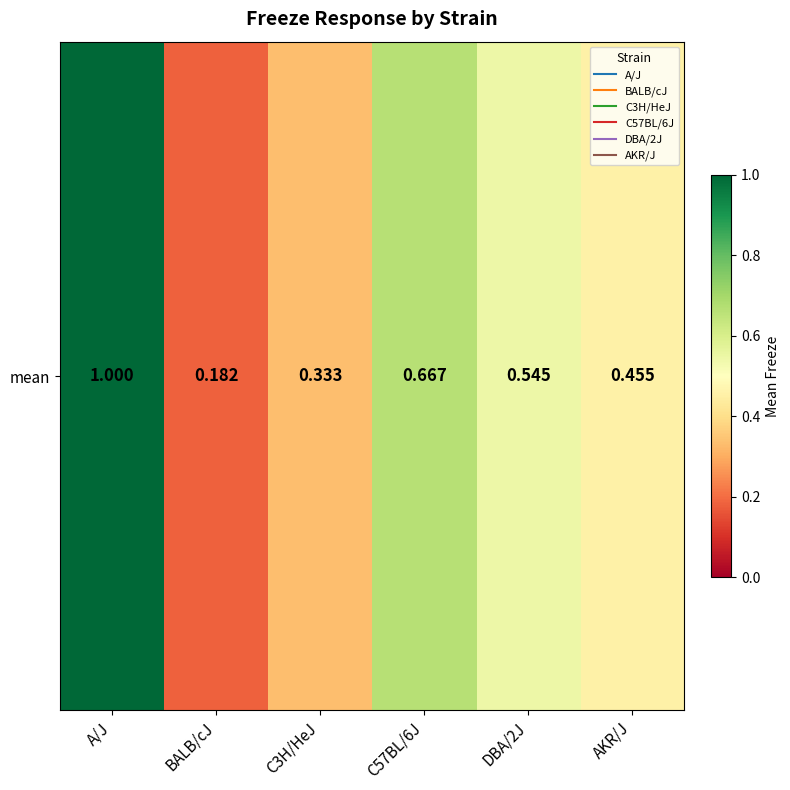

Which label corresponds to the largest value in the chart?

A/J